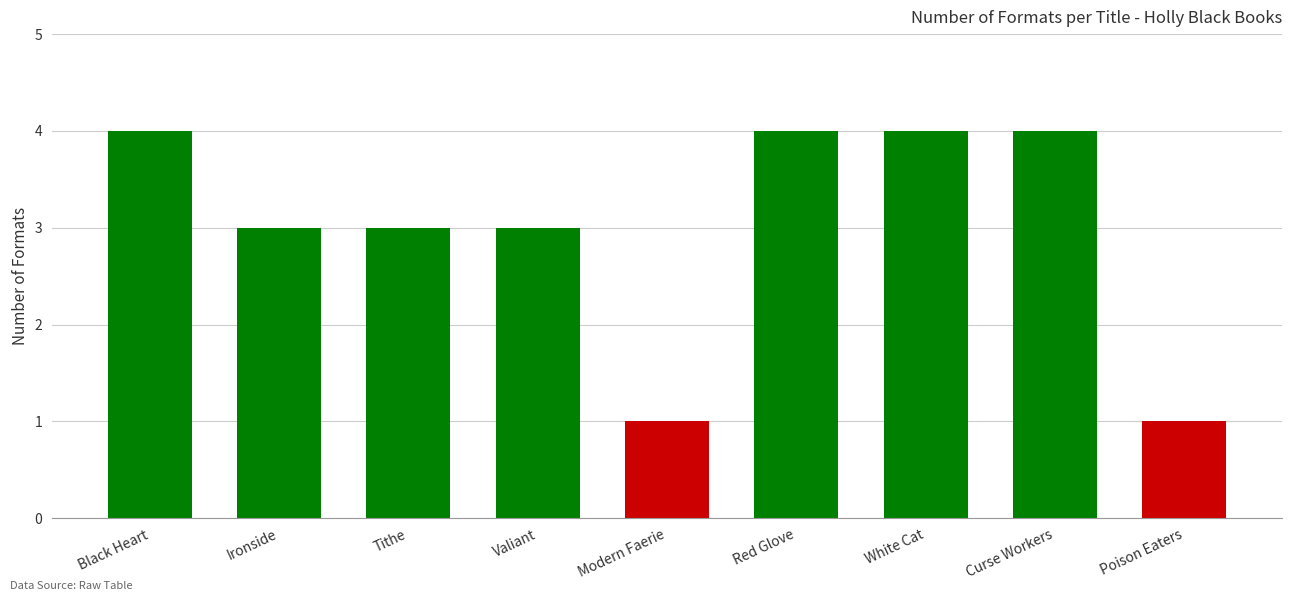

What is the value of the 3rd bar from the left?

3